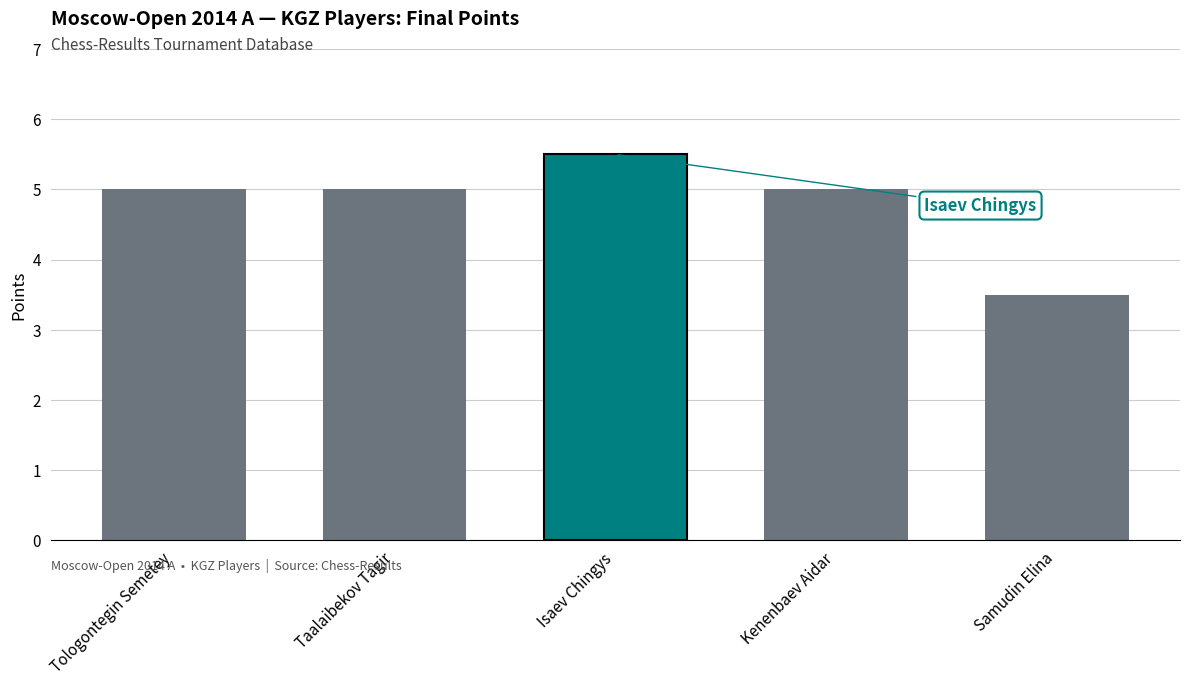

What is the smallest value displayed?

3.5